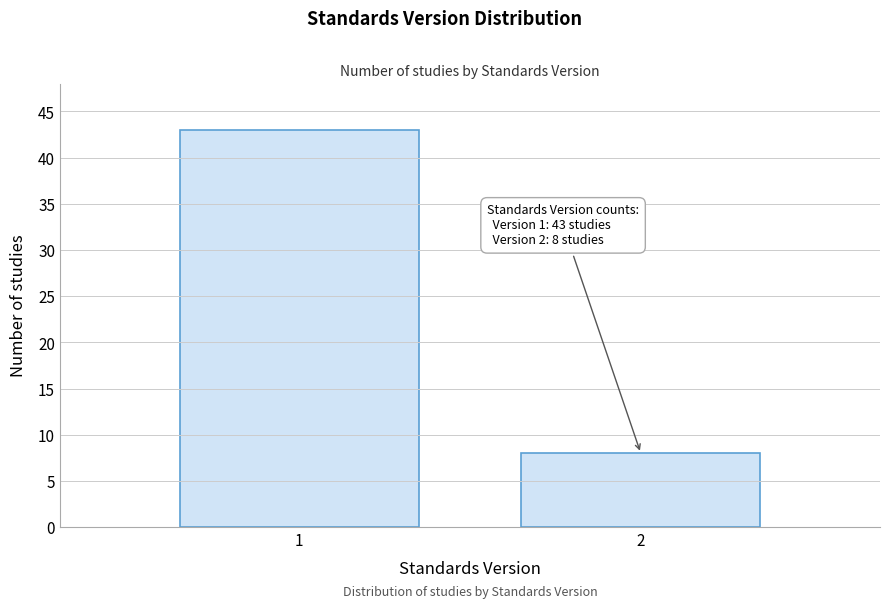

Reading left to right, list all the values displayed in this chart.

1=43	2=8